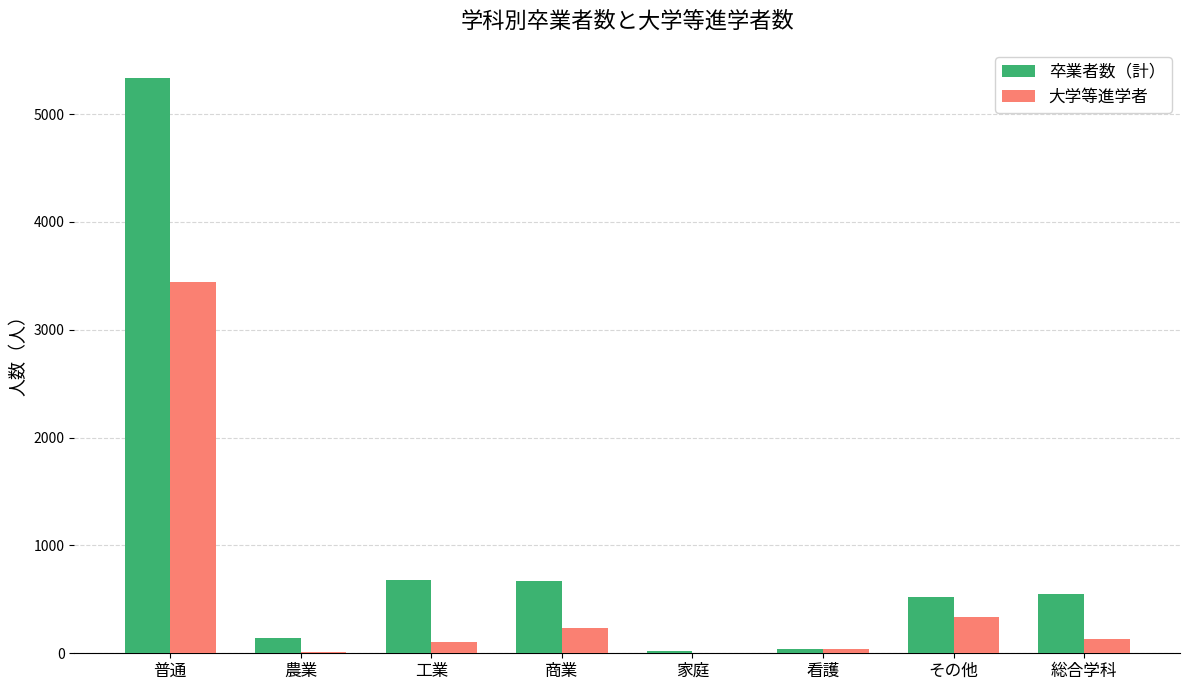

What is the difference between the 大学等進学者 values at 家庭 and 商業?

235